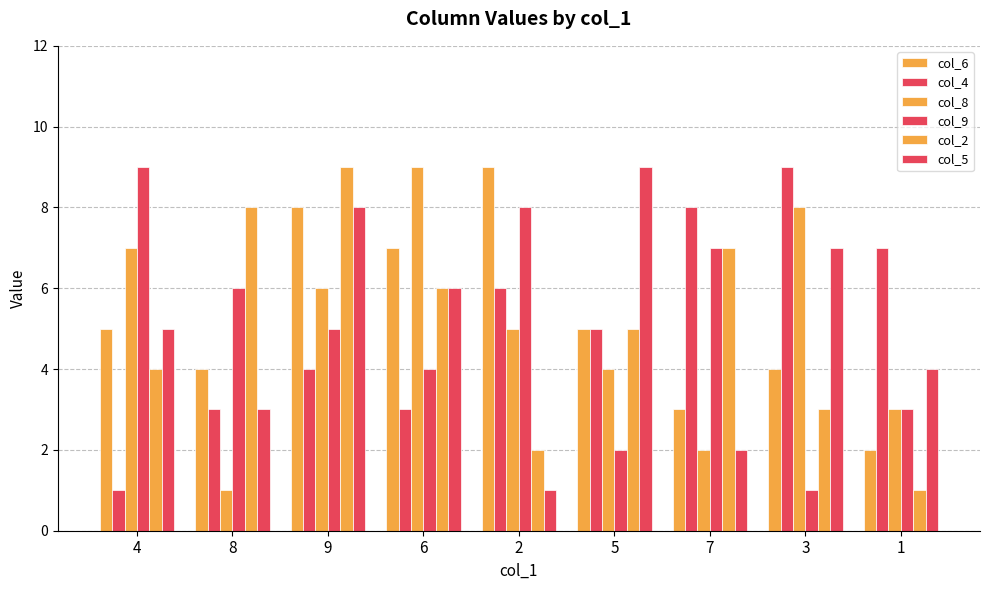

How many bars are there in total?

54